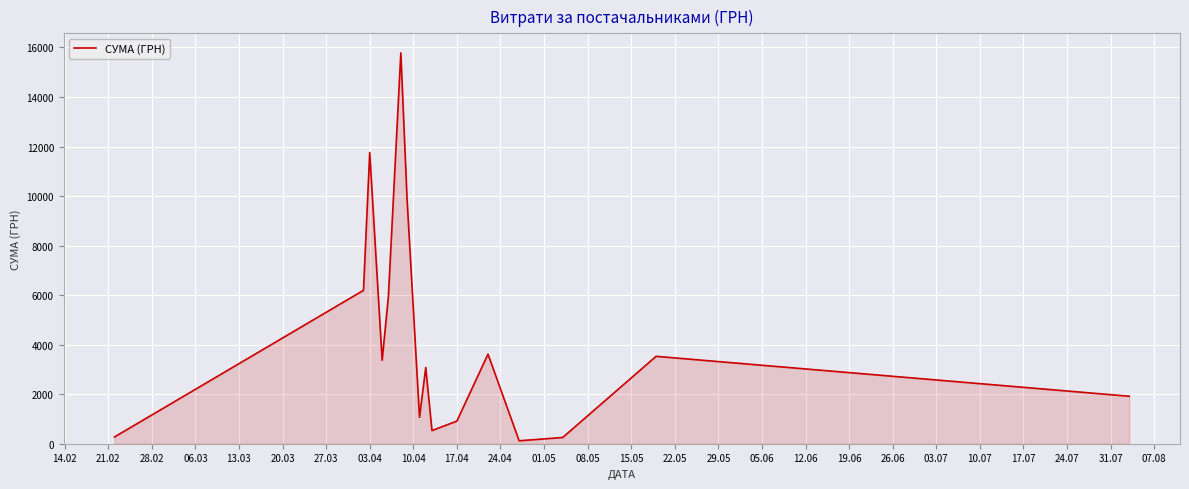

What is the maximum value shown in the chart?

15782.9